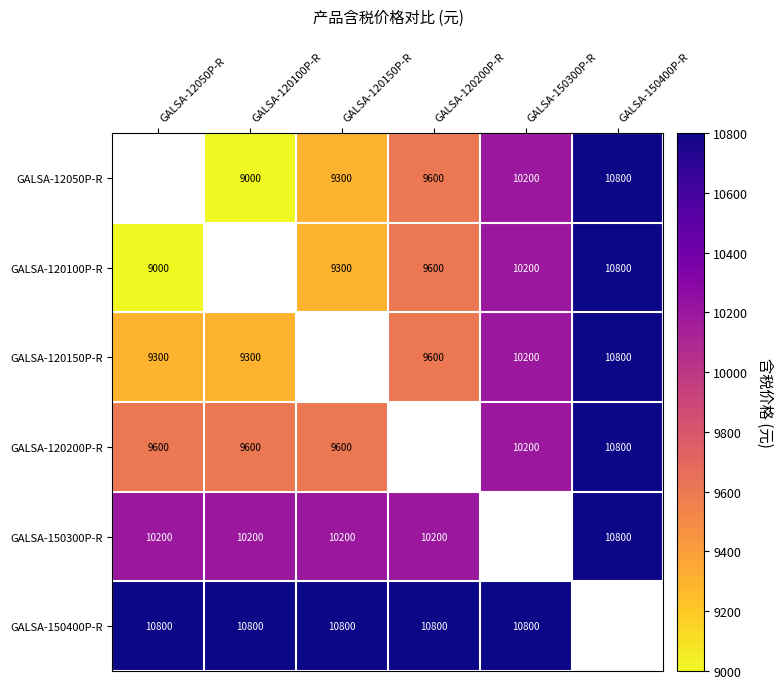

What is the sum of the GALSA-150300P-R values at GALSA-120100P-R and GALSA-120200P-R?

20400